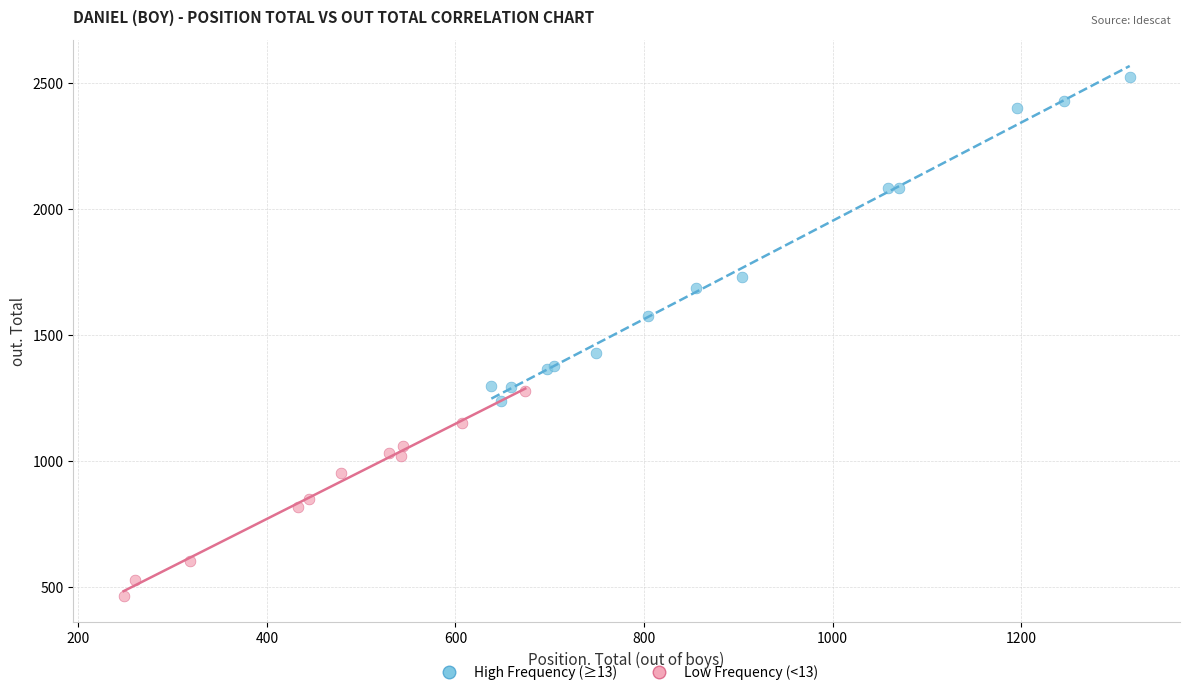

Which series contains the lowest Y value?

Low Frequency (<13)